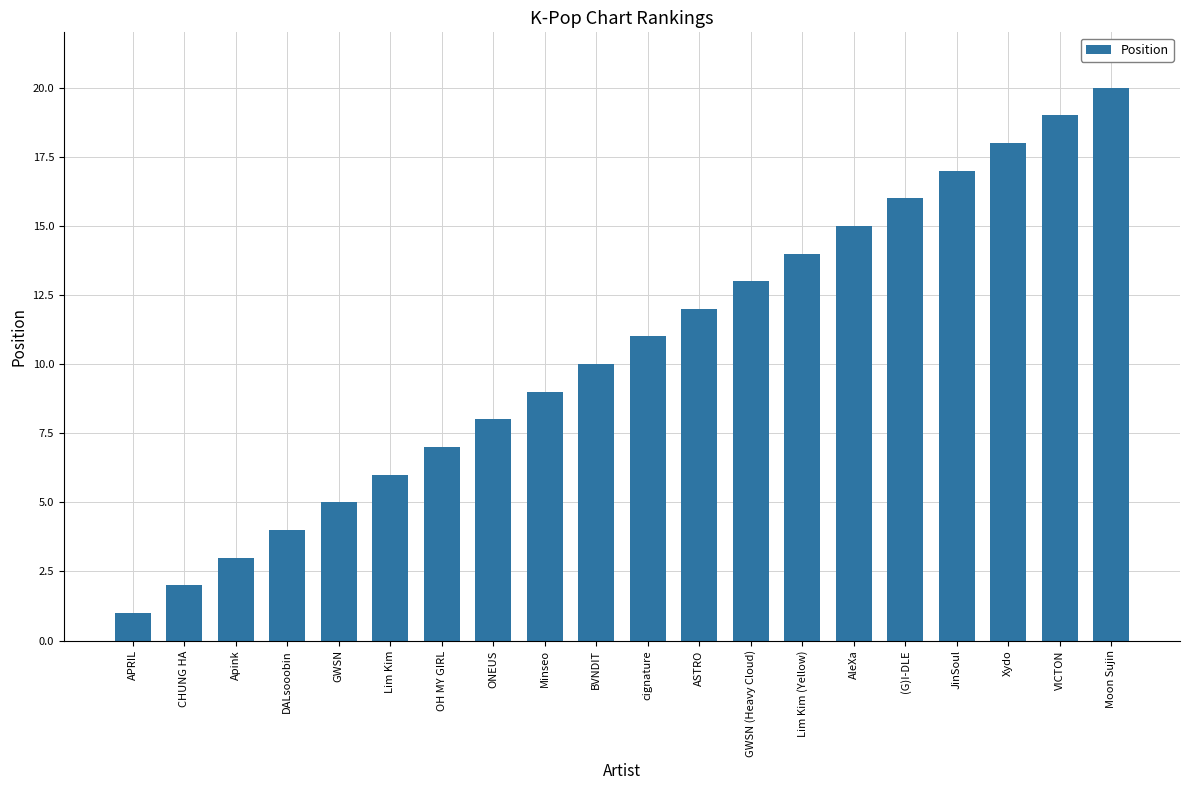

What is the difference between the maximum and second lowest values?

18